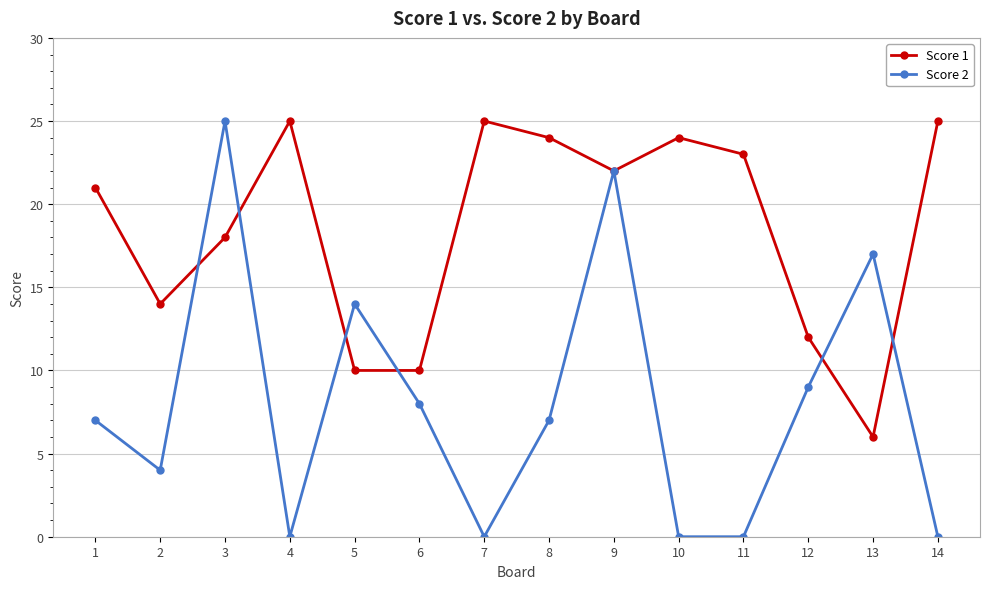

How many interior local peaks does the Score 1 series have?

3